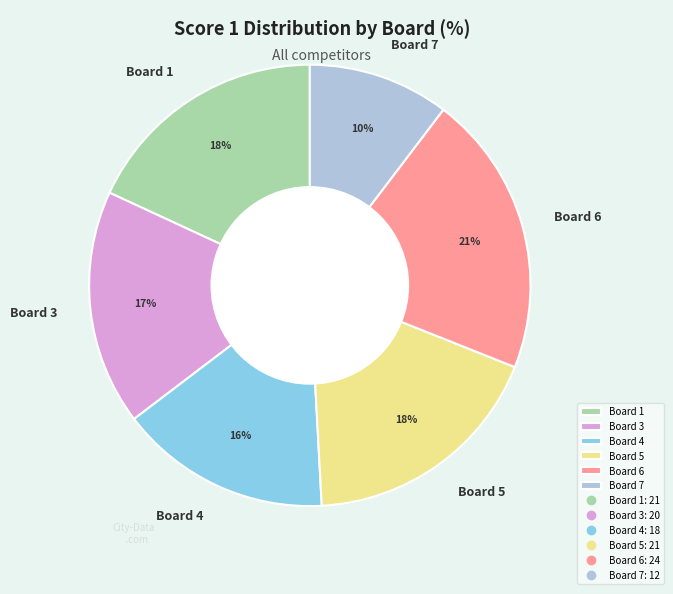

To the nearest percent, what is the combined percentage of Board 5 and Board 6?

39%